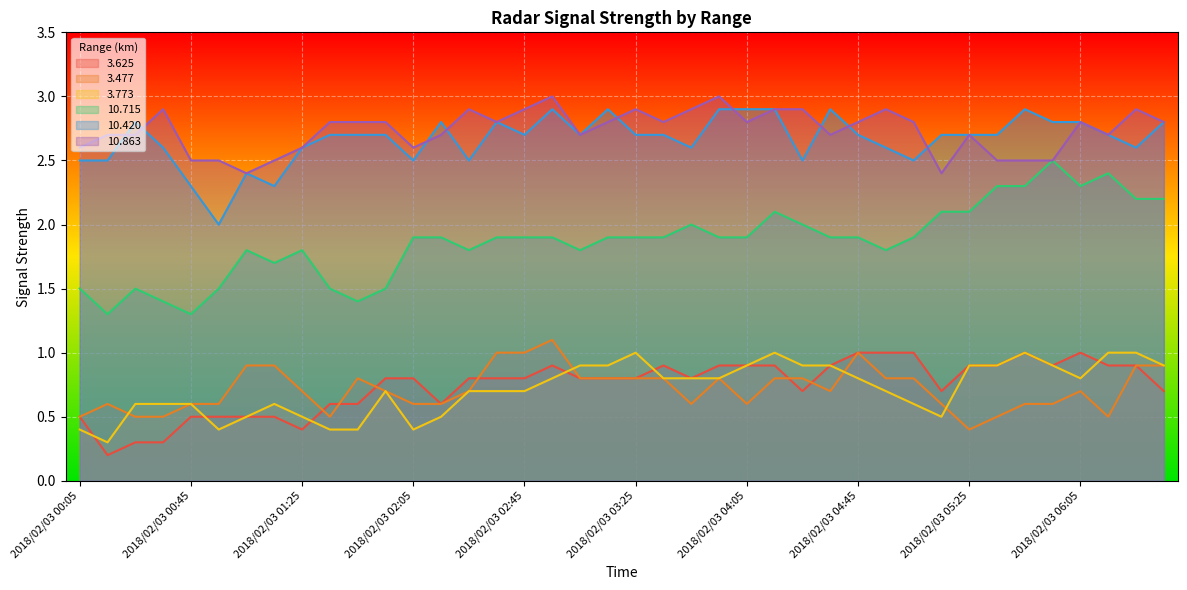

Where is the first local minimum for   3.773?

2018/02/03 00:15